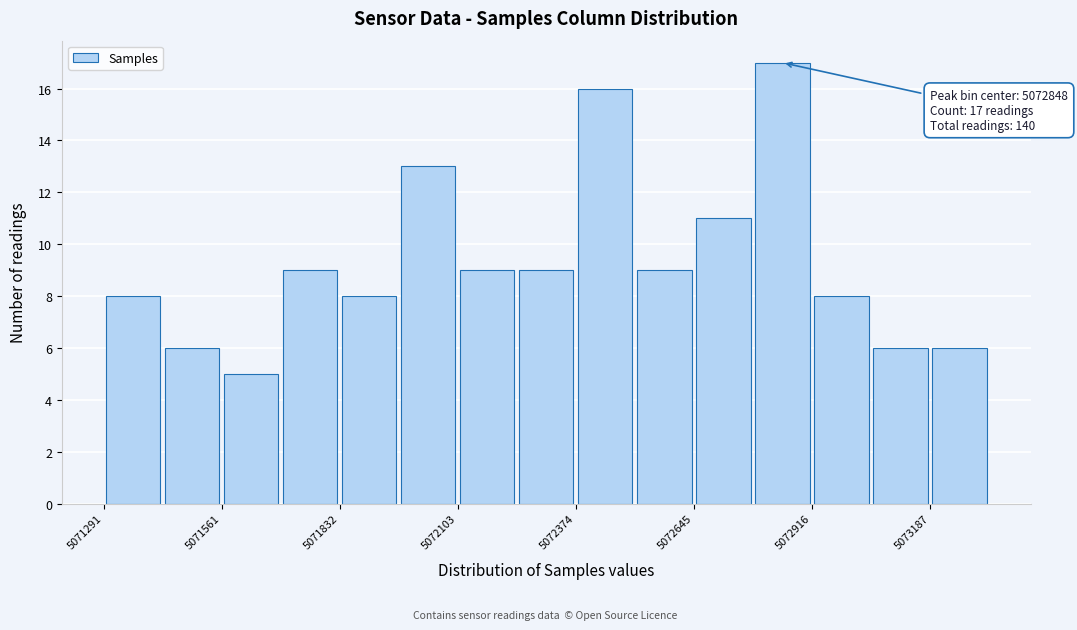

Around what value on the x-axis is the tallest bar? Give the approximate position of its centre, as read against the axis.

5072850